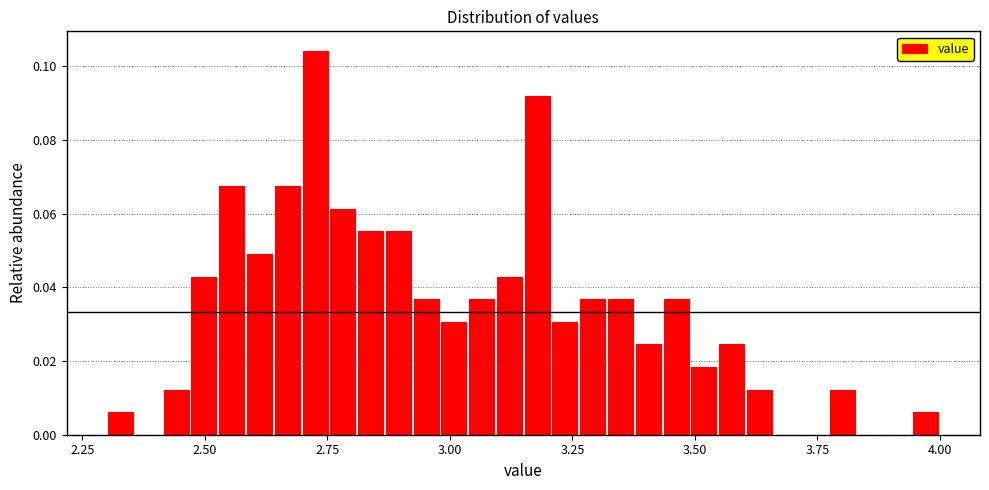

Read against the x-axis, roughly where is the centre of the tallest bar?

2.75